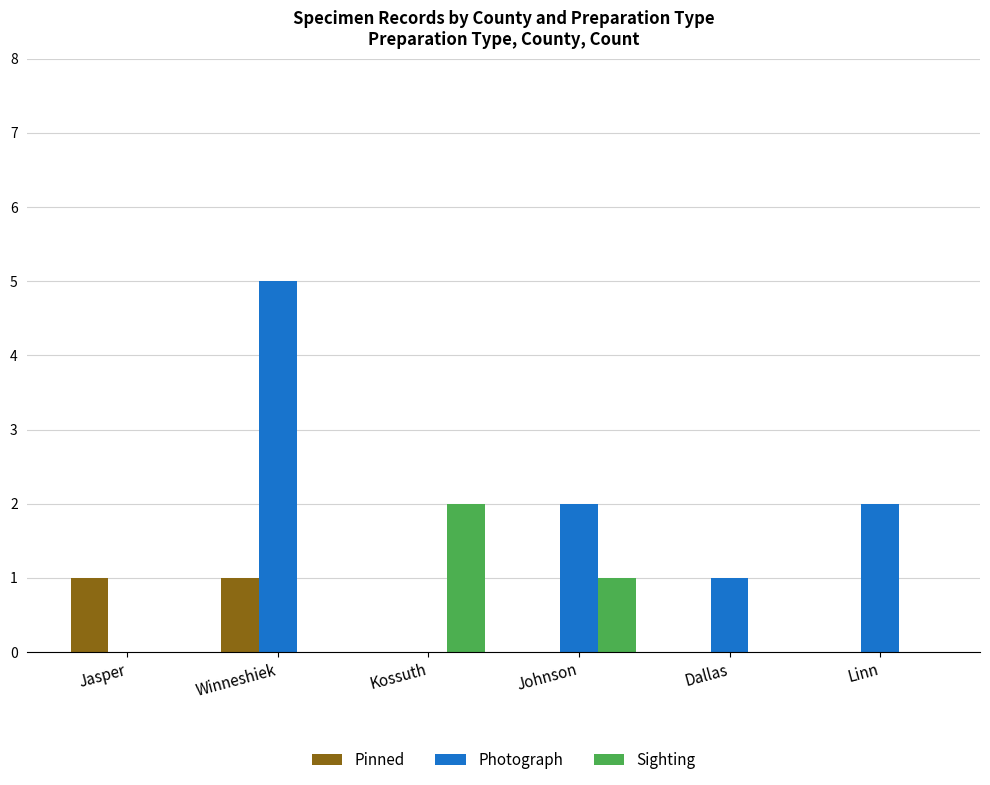

Between Kossuth and Johnson, which series saw the biggest shift?

Photograph